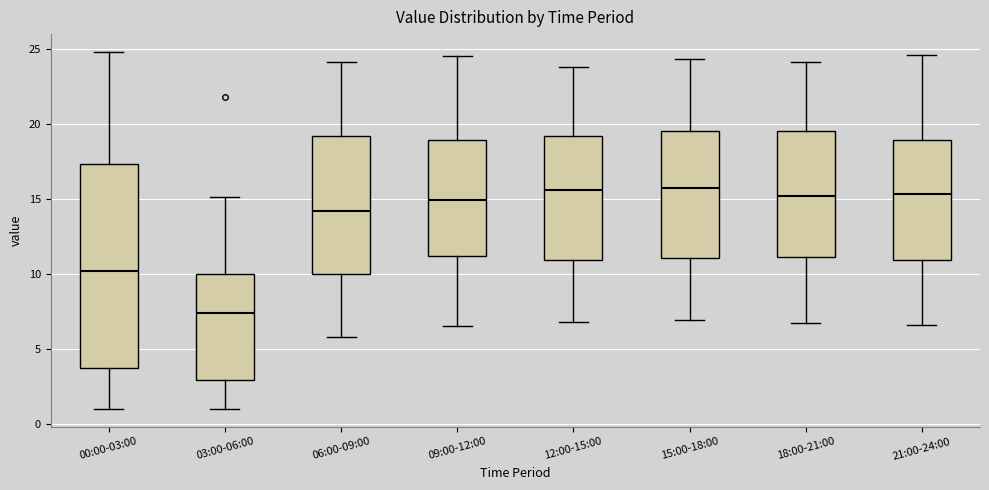

Reading left to right, transcribe this box plot: for each box, give where its median line is, the range the box spans, and where its two whiskers end, as read against the y-axis. The values are not printed on the chart, so give them approximately, as read against the axis.

00:00-03:00: median 10.0, box 3.5 to 17.5, whiskers 1.0 to 25.0
03:00-06:00: median 7.5, box 3.0 to 10.0, whiskers 1.0 to 15.0
06:00-09:00: median 14.0, box 10.0 to 19.0, whiskers 6.0 to 24.0
09:00-12:00: median 15.0, box 11.0 to 19.0, whiskers 6.5 to 24.5
12:00-15:00: median 15.5, box 11.0 to 19.0, whiskers 7.0 to 24.0
15:00-18:00: median 15.5, box 11.0 to 19.5, whiskers 7.0 to 24.5
18:00-21:00: median 15.0, box 11.0 to 19.5, whiskers 6.5 to 24.0
21:00-24:00: median 15.5, box 11.0 to 19.0, whiskers 6.5 to 24.5